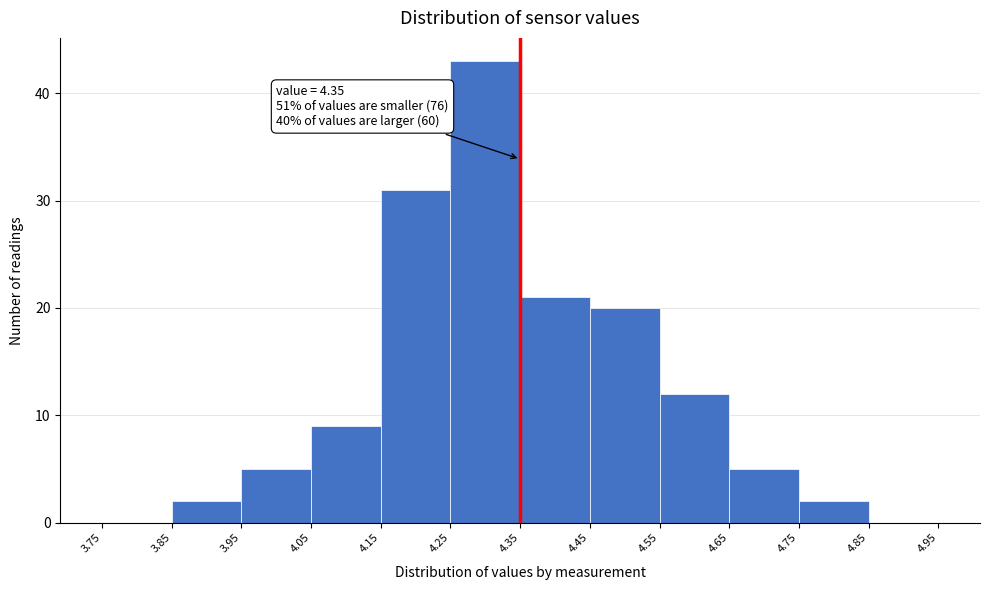

Over which range of the x-axis is the bar tallest?

4.25 to 4.35